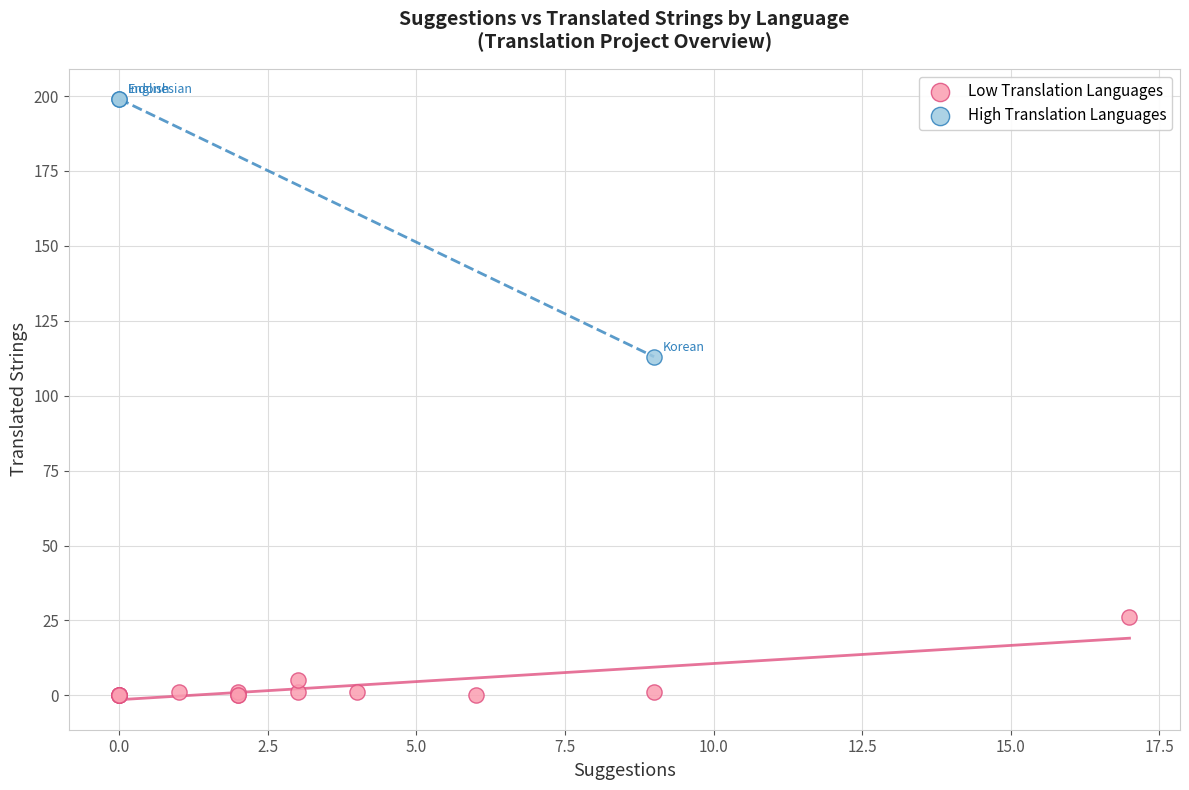

Which series reaches the maximum Y coordinate?

High Translation Languages